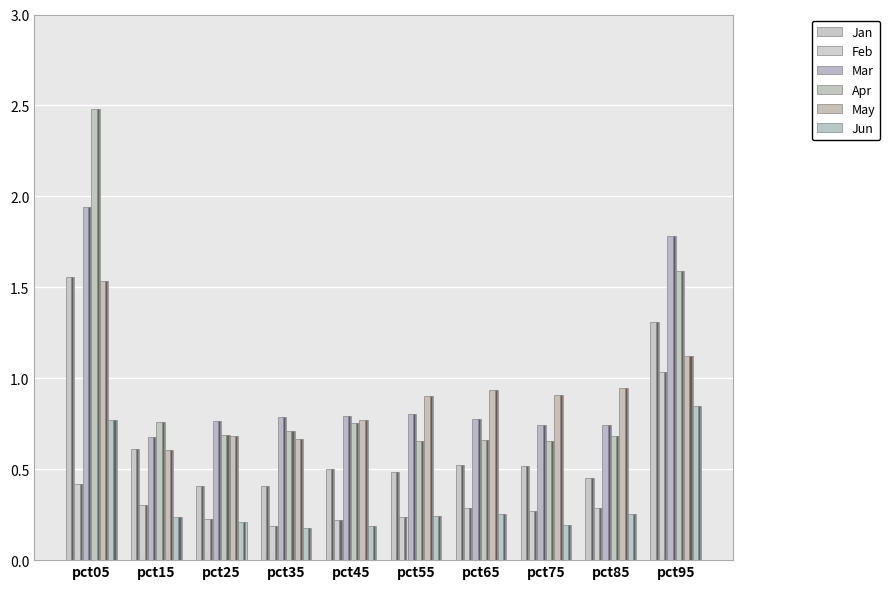

At which category is the sum across all series the highest?

pct05